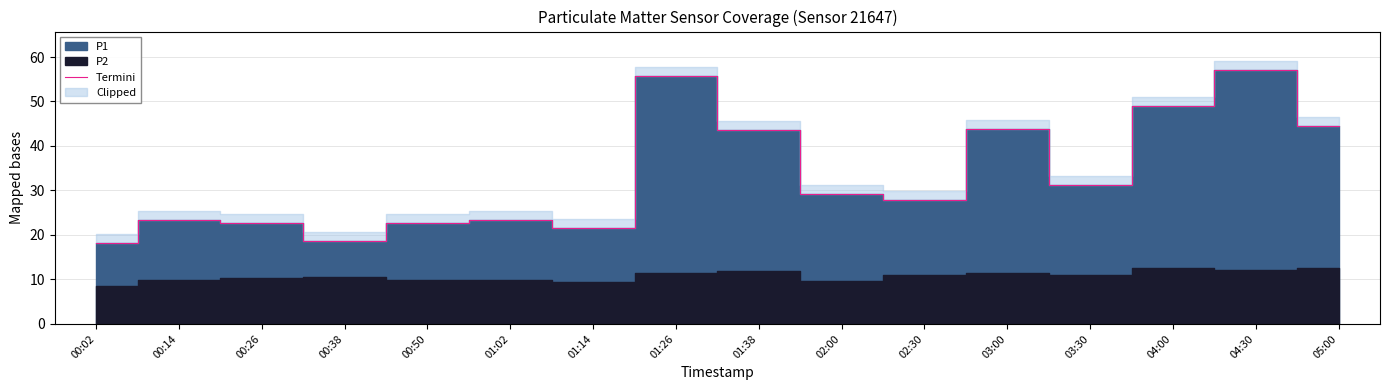

True or false: the data shows 21.5 at 01:14.

True